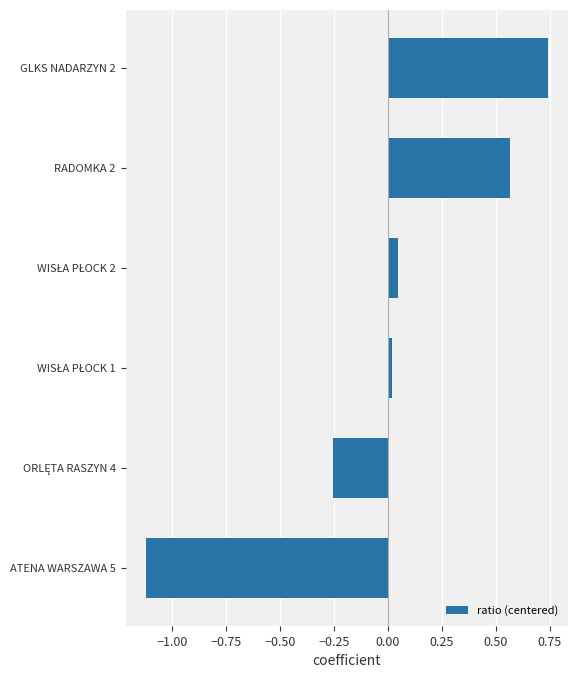

Is it true that the value at RADOMKA 2 is 0.4?

False